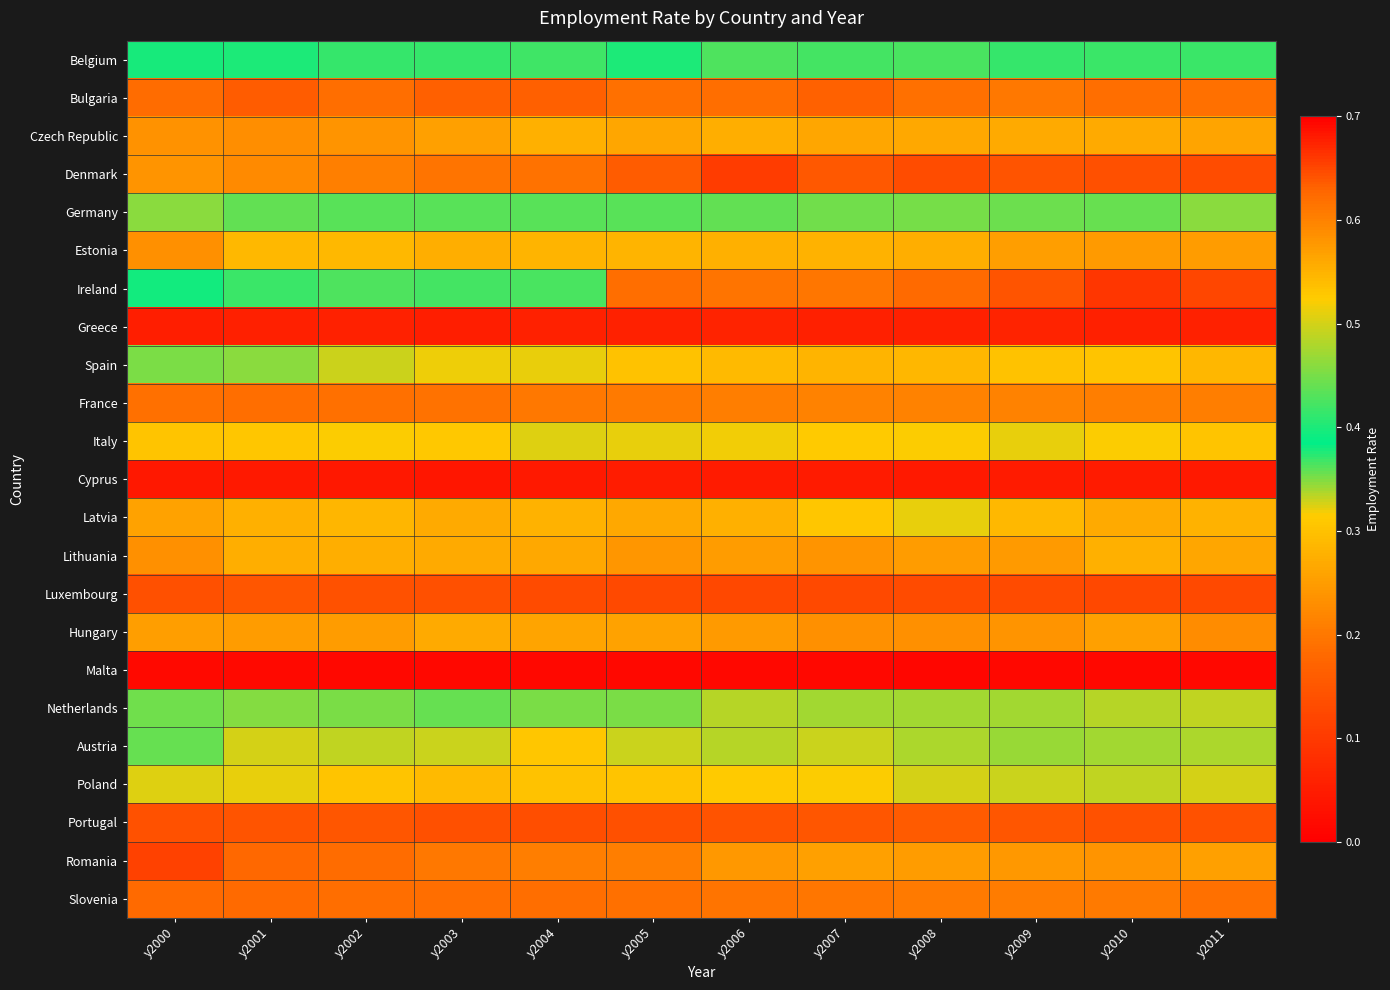

What is the difference between the highest and lowest values at y2002?

0.6